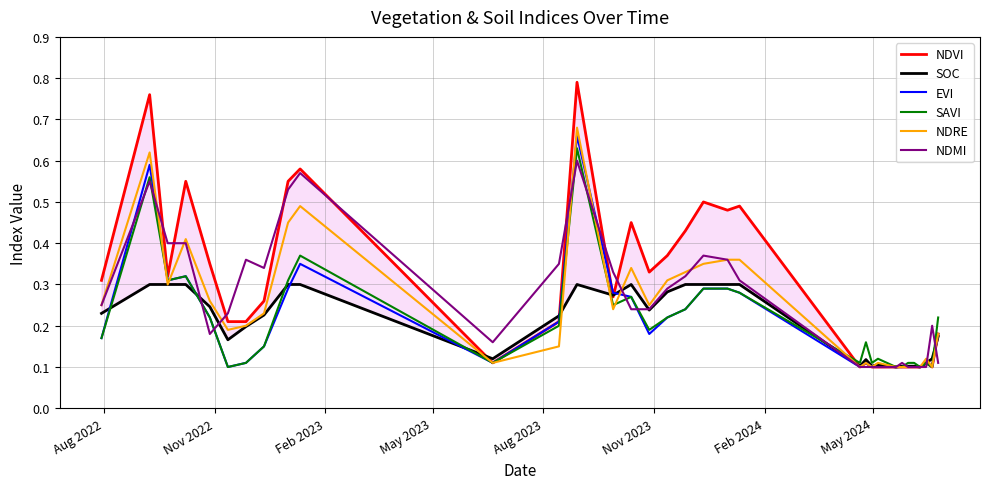

Which series ends up on top after the final intersection of EVI and NDRE?

NDRE